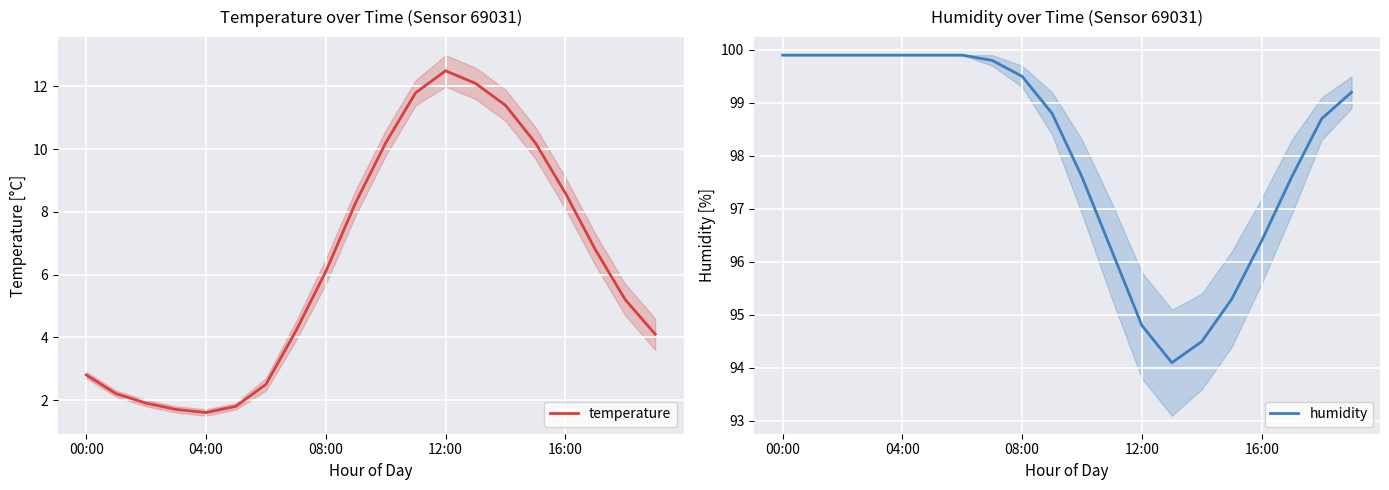

What are all the series names shown in the legend?

temperature, humidity